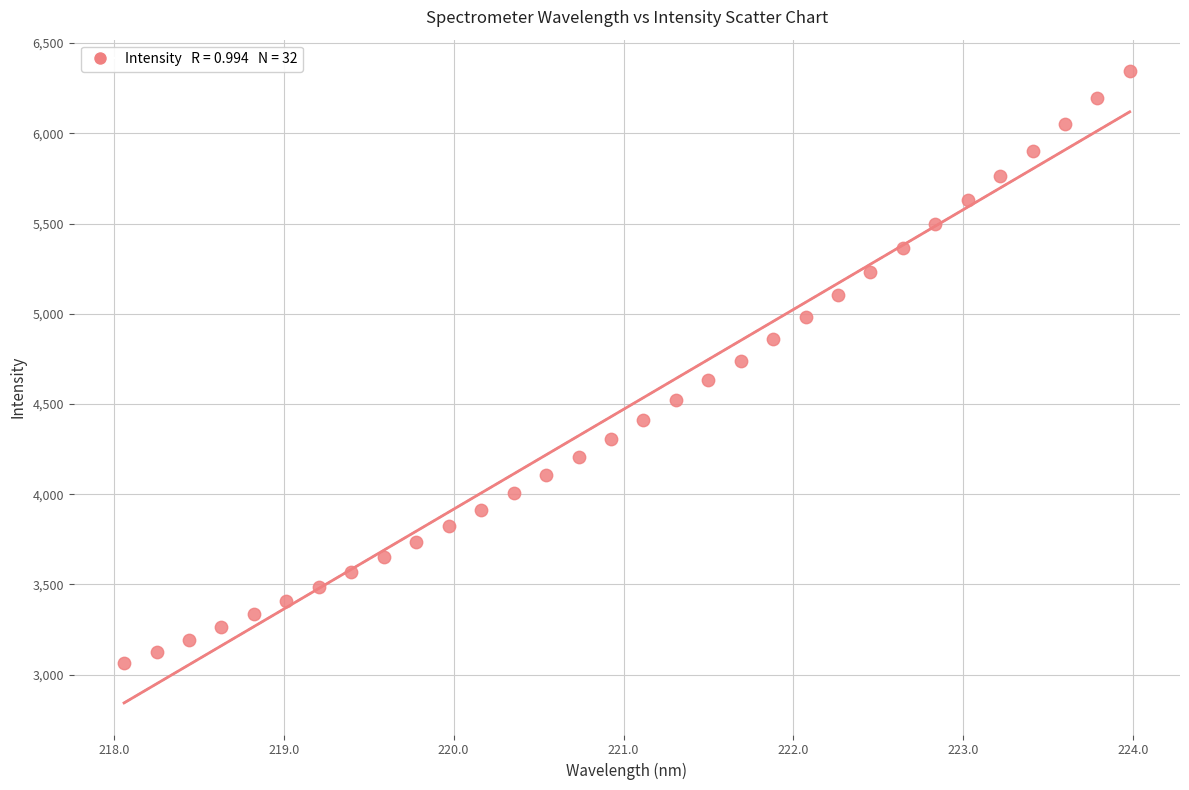

What is the range of X values (max minus min)?

5.9